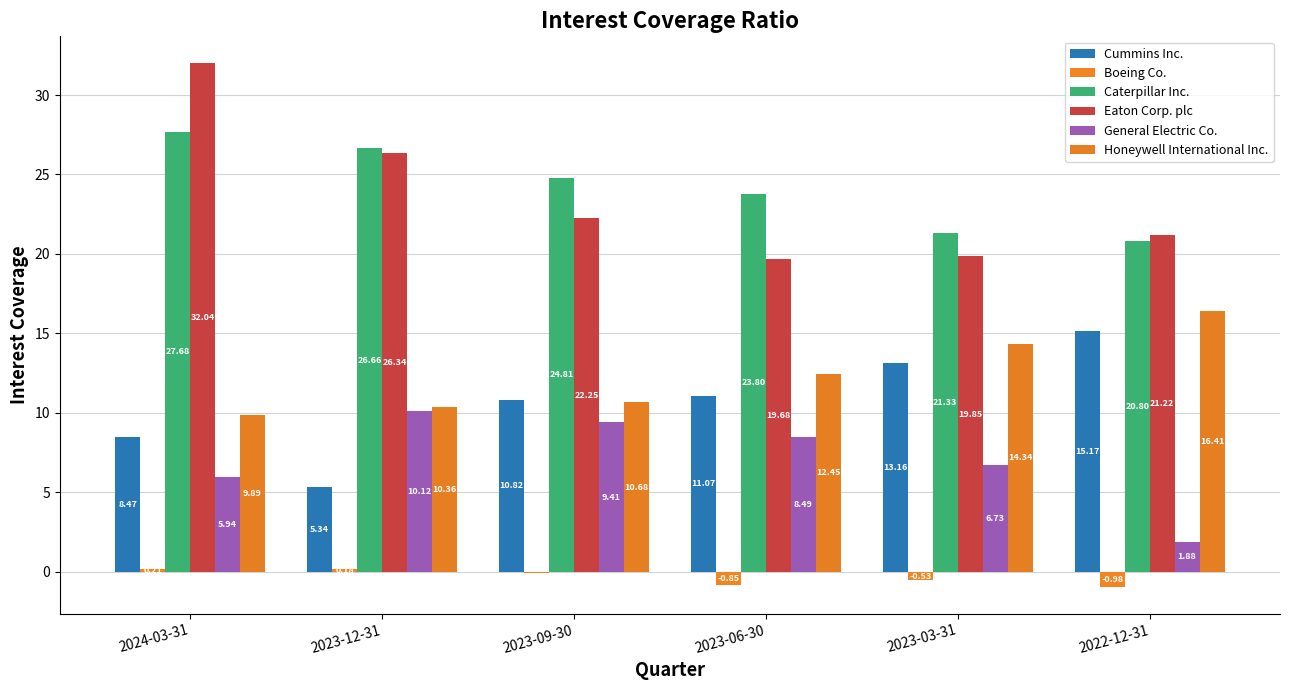

What is the label of the 2nd bar from the left?

2023-12-31